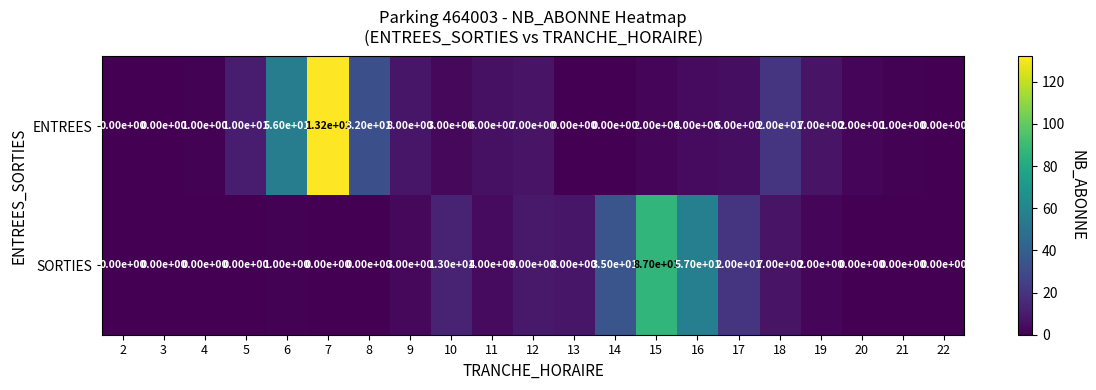

True or false: SORTIES has a value of 0 at 22.

True